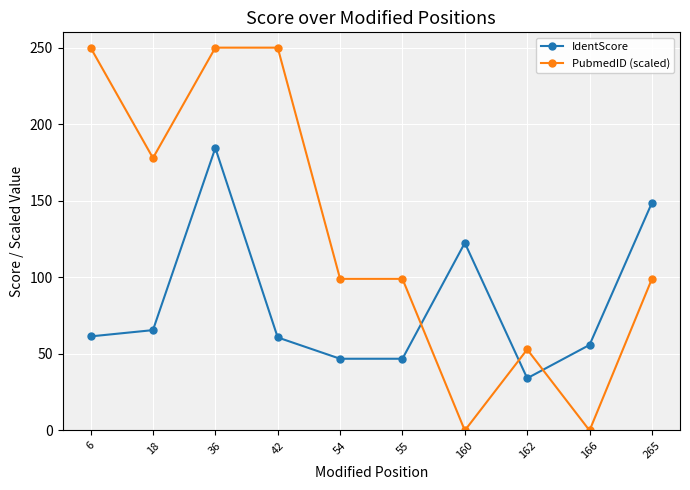

At which category does IdentScore reach its first local peak?

36